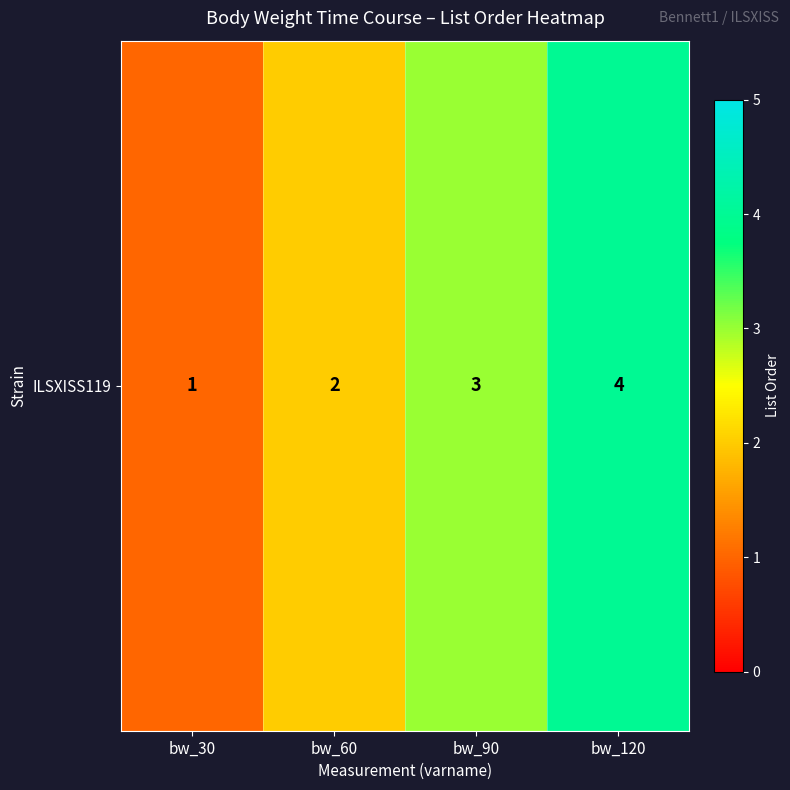

List the labels in order of value, smallest first.

bw_30, bw_60, bw_90, bw_120